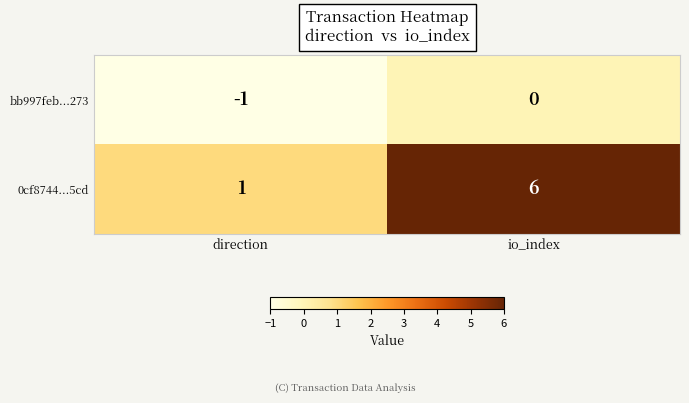

Rank the series by their average value, from highest to lowest.

0cf8744...5cd, bb997feb...273